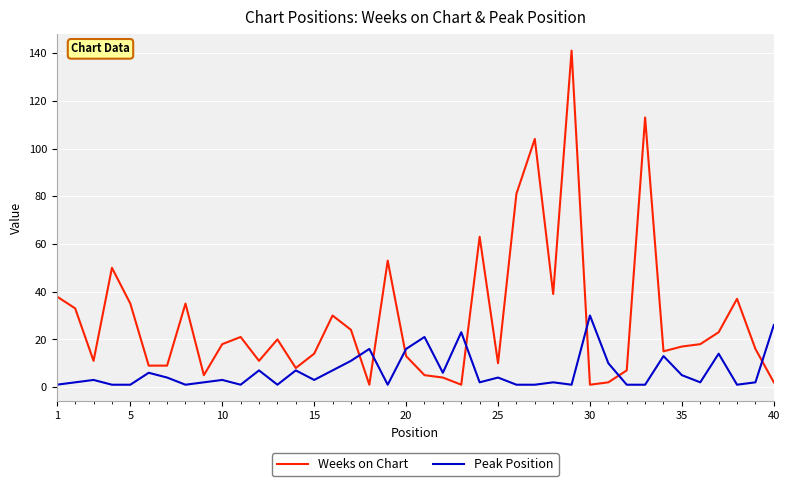

Which series has the largest range (max minus min)?

Weeks on Chart